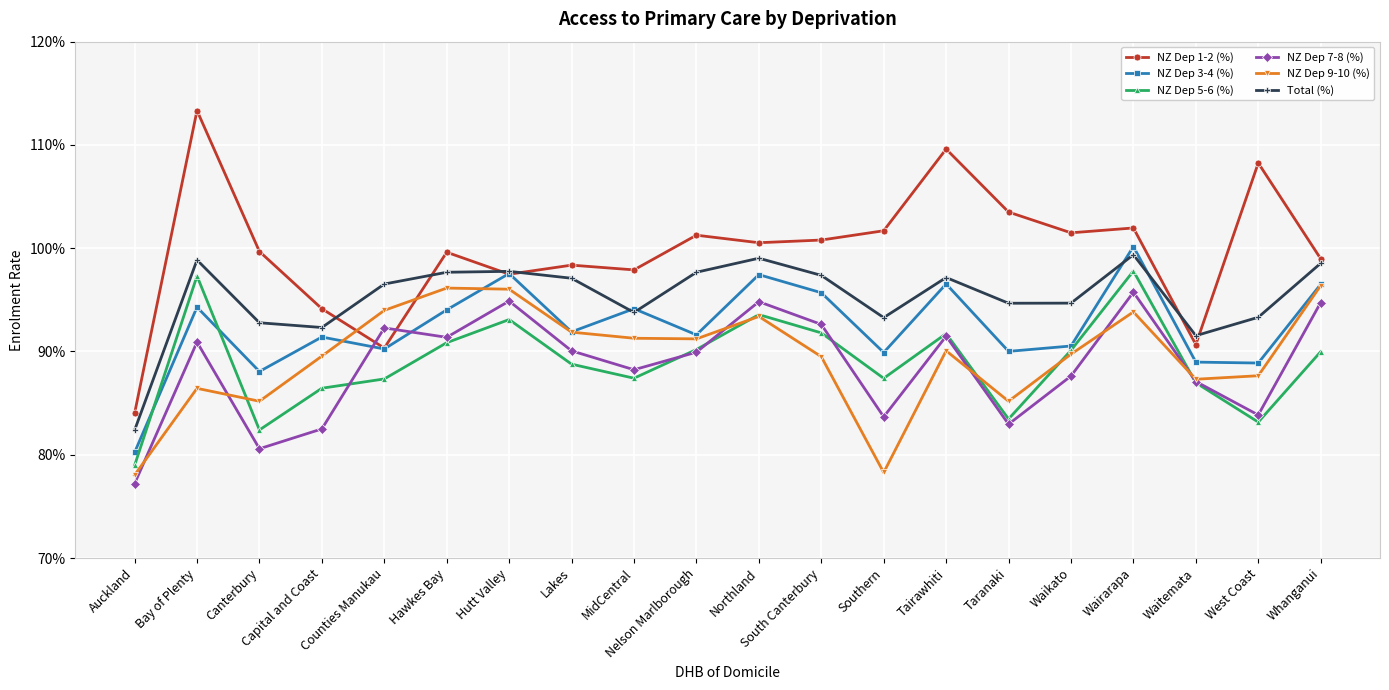

Is this an area chart (filled region under the line)?

No